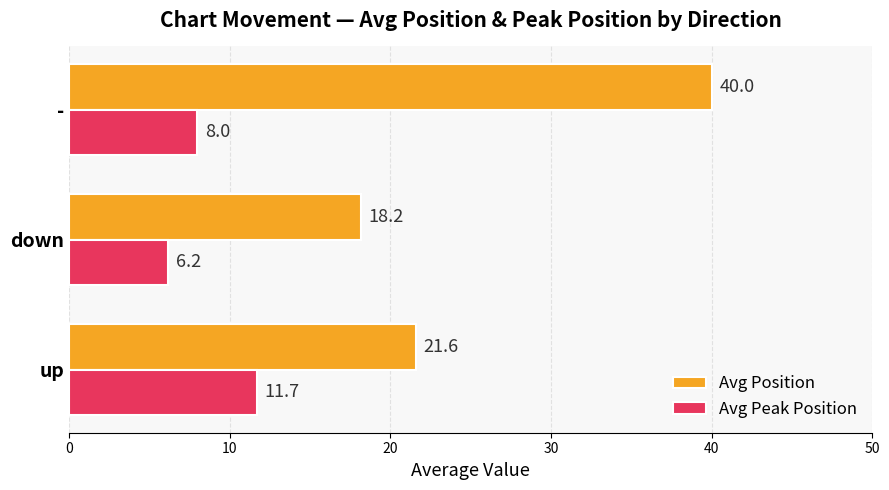

The value of Avg Peak Position at down is 6.2. True or false?

True